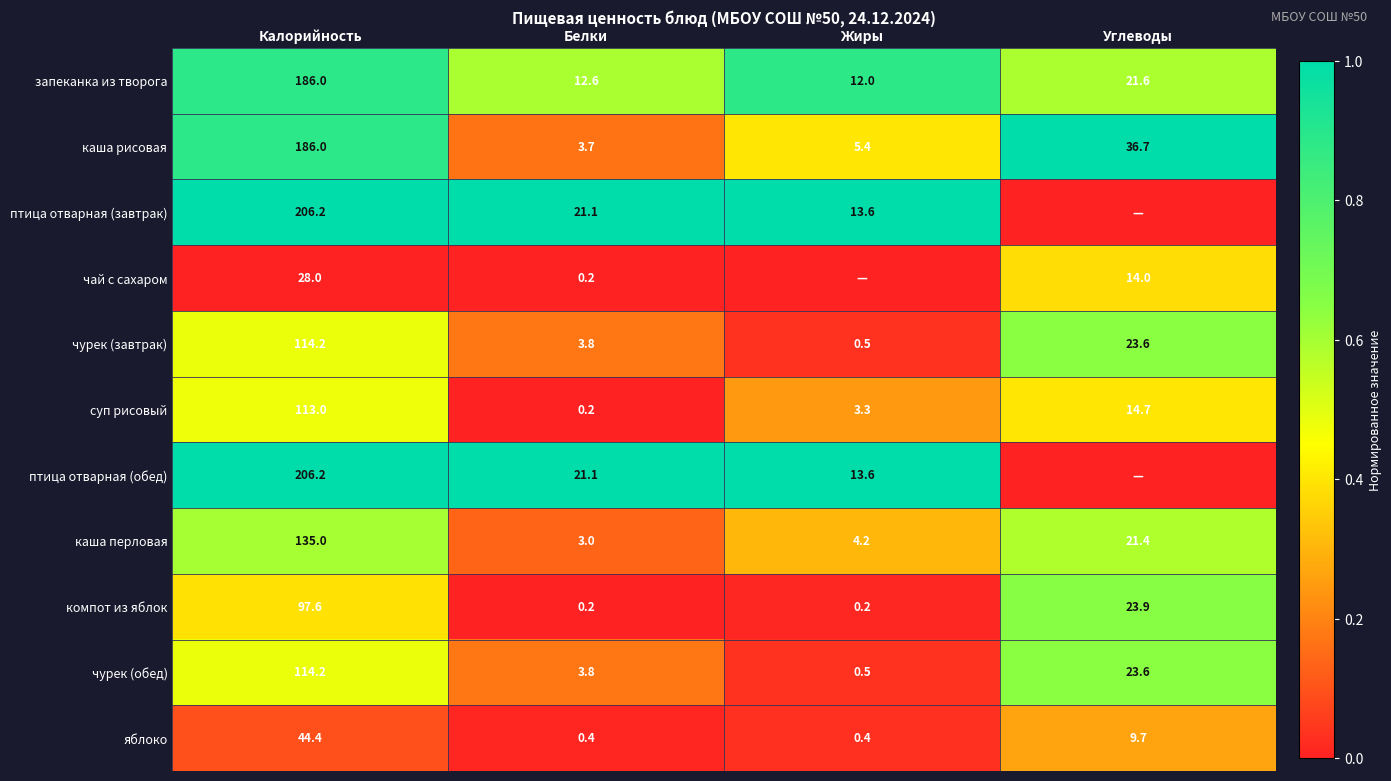

What is the difference between the чурек (завтрак) values at Белки and Калорийность?

110.4